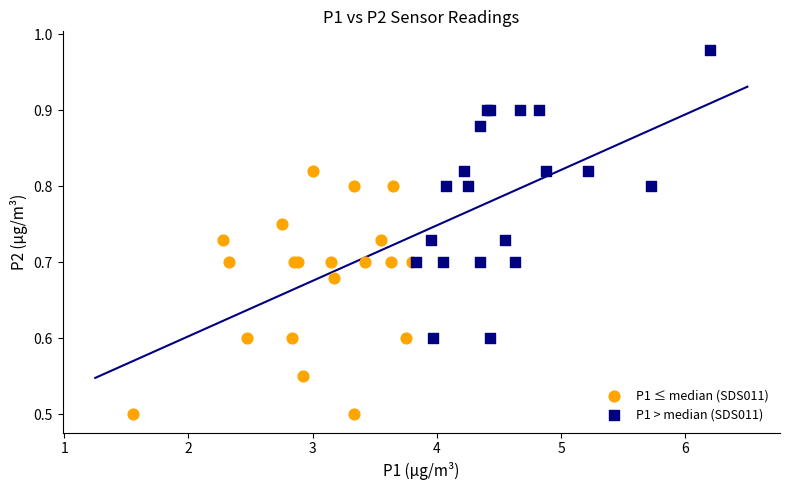

Which series has the widest spread of Y values?

P1 > median (SDS011)